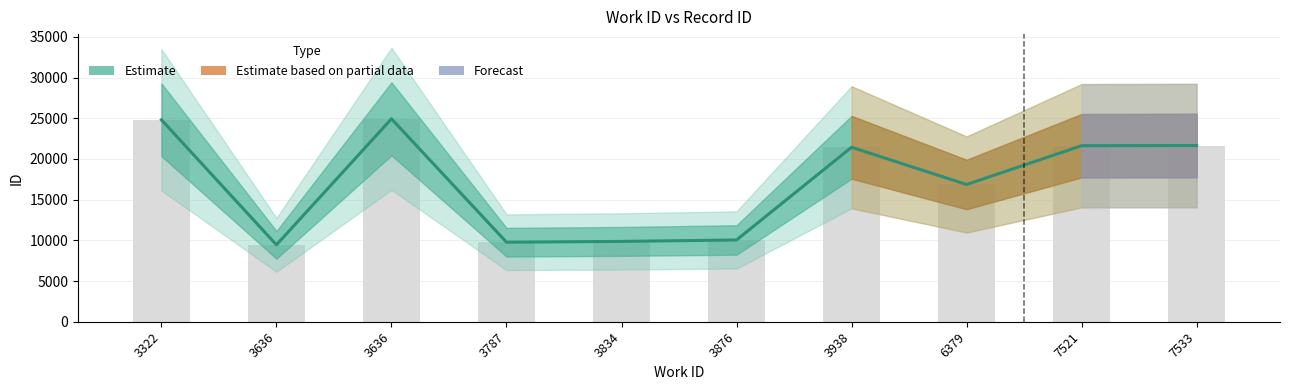

At how many categories does at least one series exceed 18974?

5